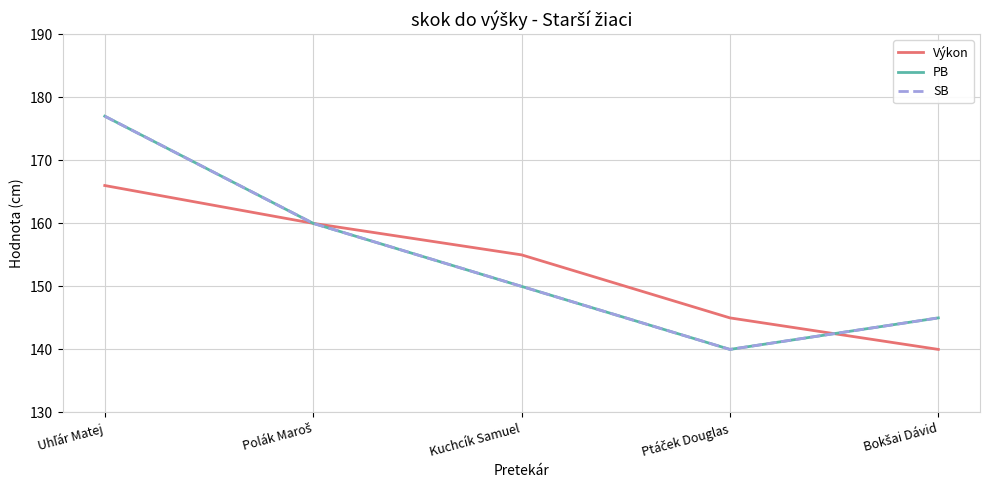

The value of PB at Uhľár Matej is 297. True or false?

False